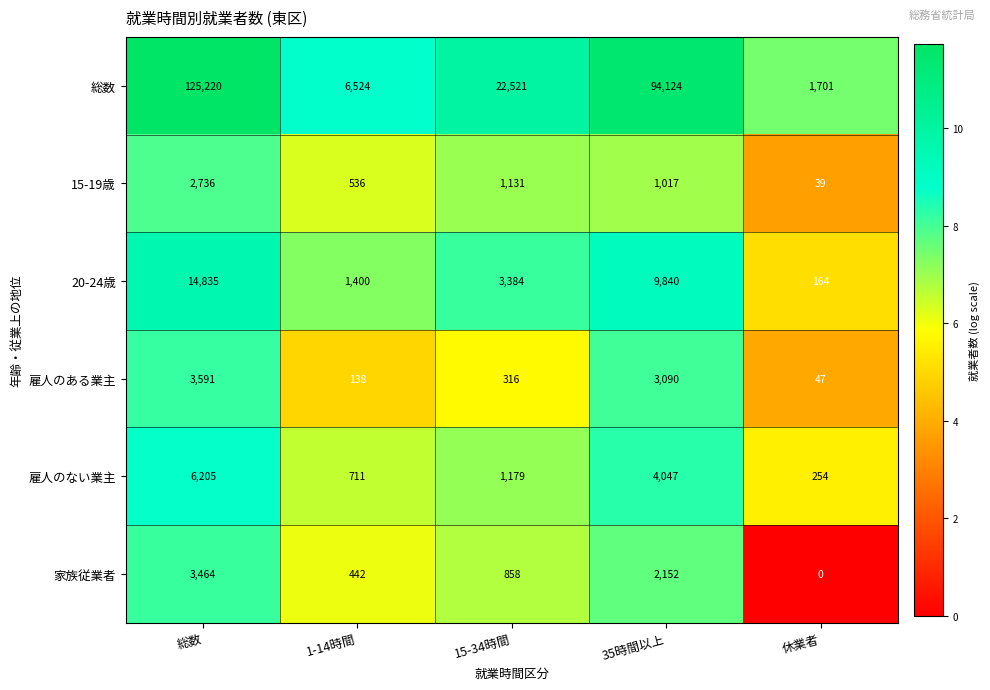

What is the sum of the 雇人のない業主 values at 総数 and 1-14時間?

6916